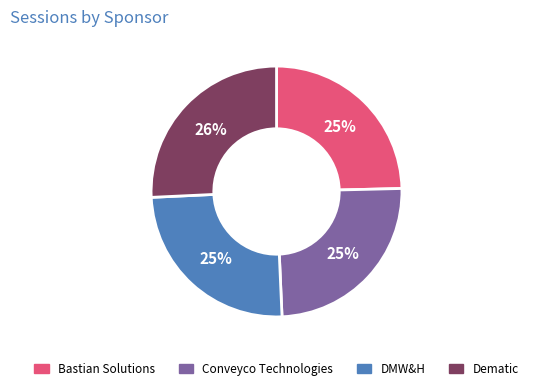

Approximately how many times larger is the value at Conveyco Technologies compared to DMW&H?

1.0